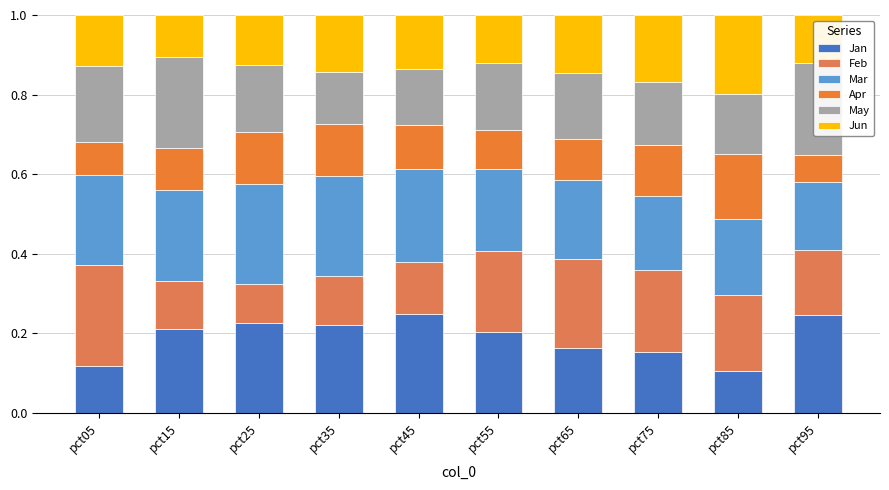

The value of Jan at pct45 is 0.4. True or false?

False